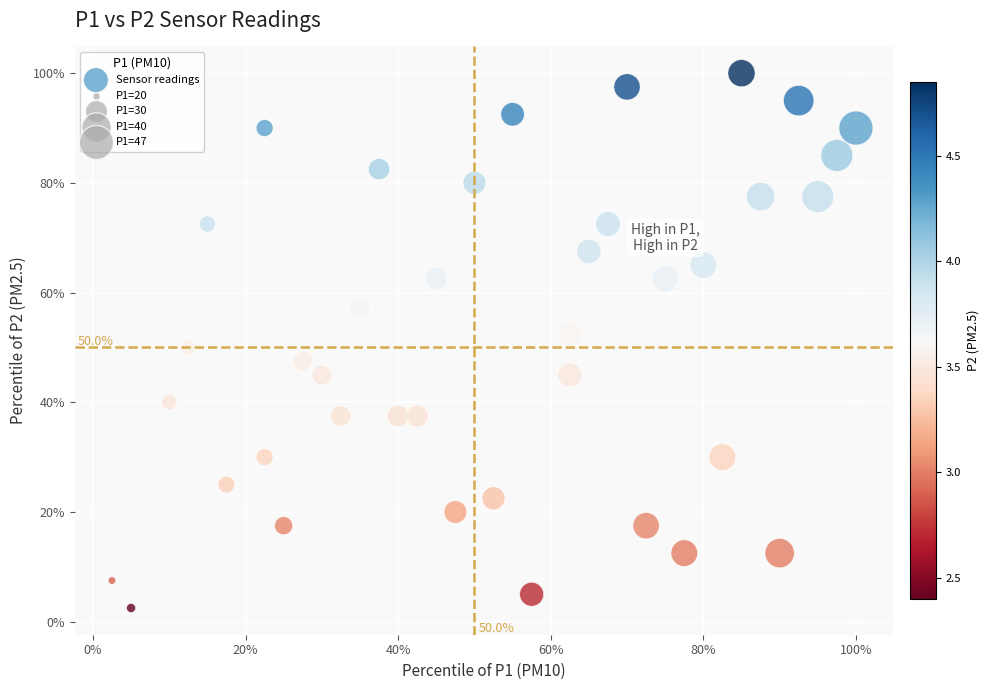

What is the range of X values (max minus min)?

97.5